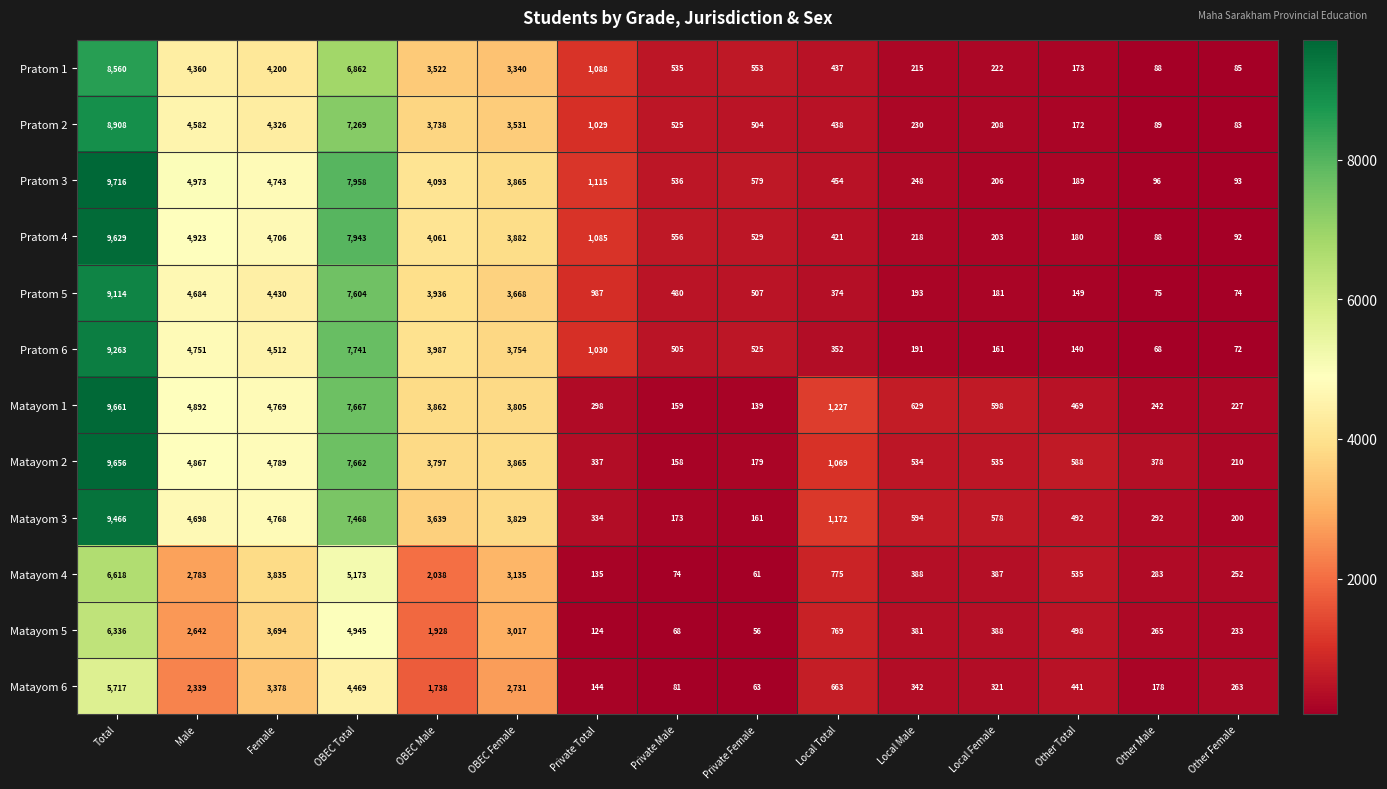

What is the approximate value of Matayom 4 at OBEC Male, to the nearest 10?

2040